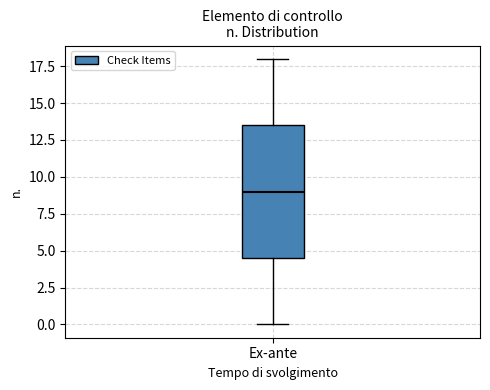

Read this box plot against the y-axis: the position of the median line, the range covered by the box, and the ends of both whiskers. The values are not printed on the chart, so give them approximately, as read against the axis.

median 9.0, box 4.5 to 13.5, whiskers 0.0 to 18.0